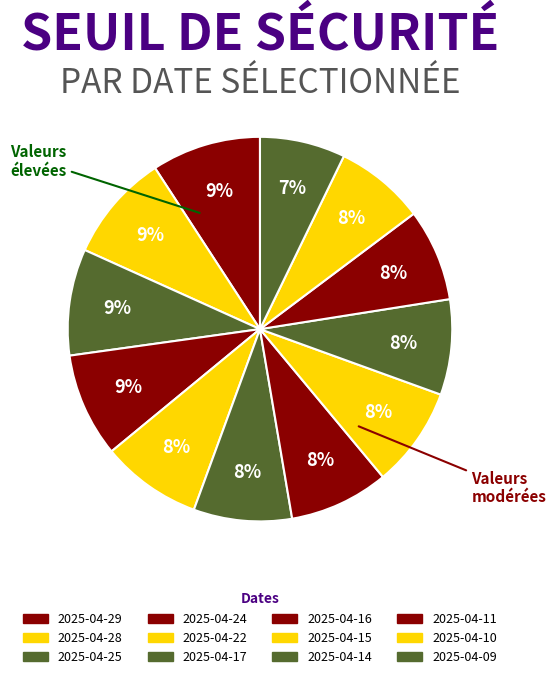

Count the number of slices in the pie.

12